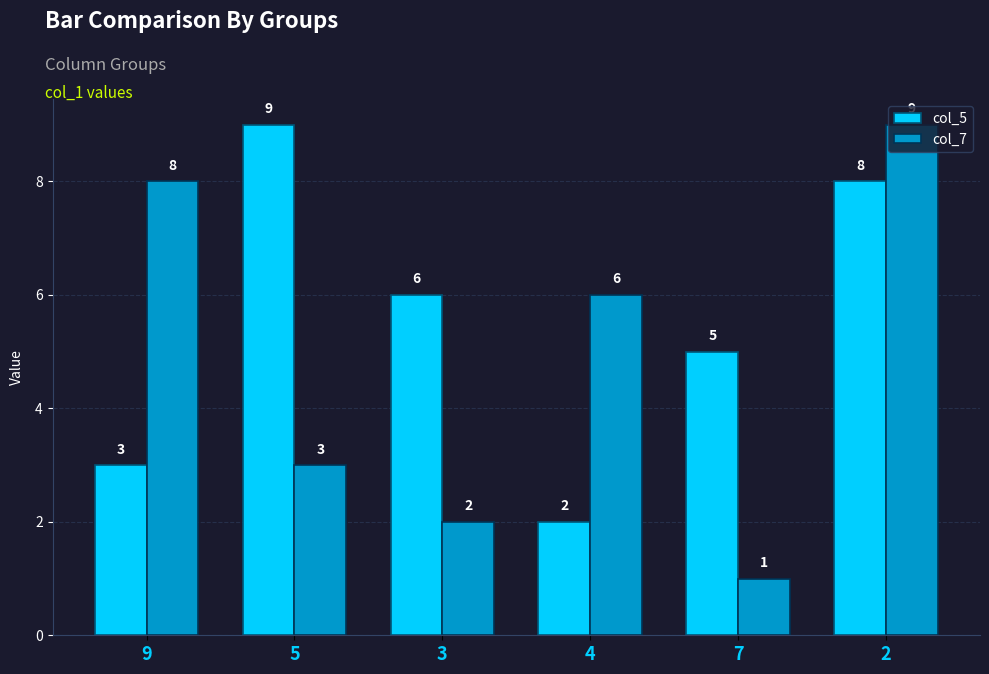

What is the sum of the col_5 values at 3 and 7?

11